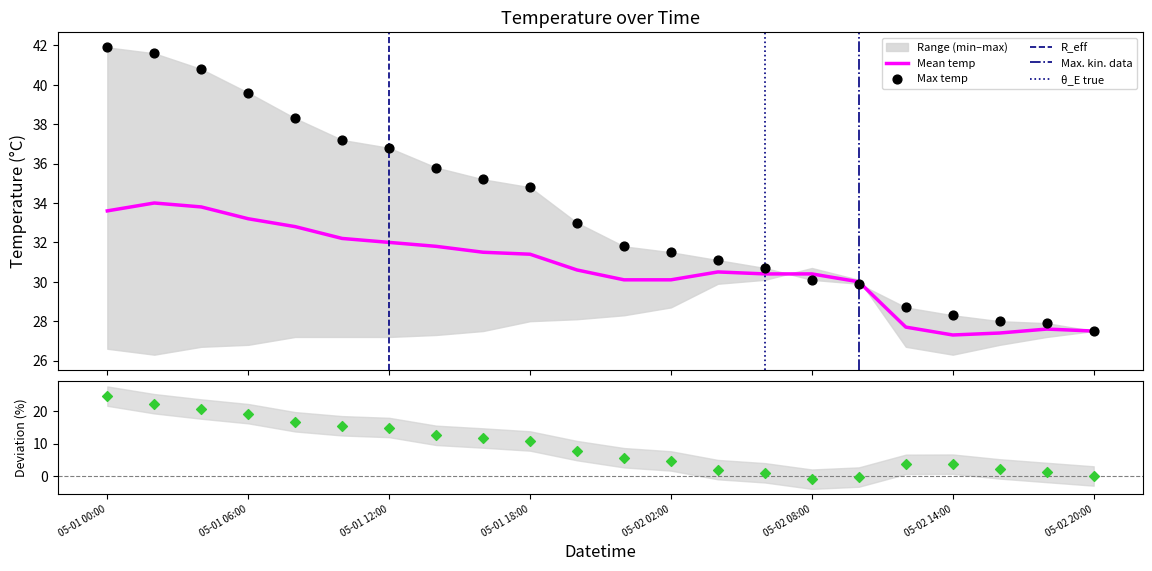

At which category is the sum across all series the highest?

2020-05-01 02:00